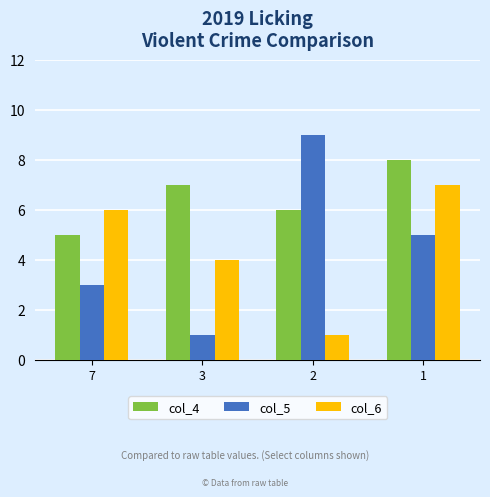

What is the maximum value shown in the chart?

9